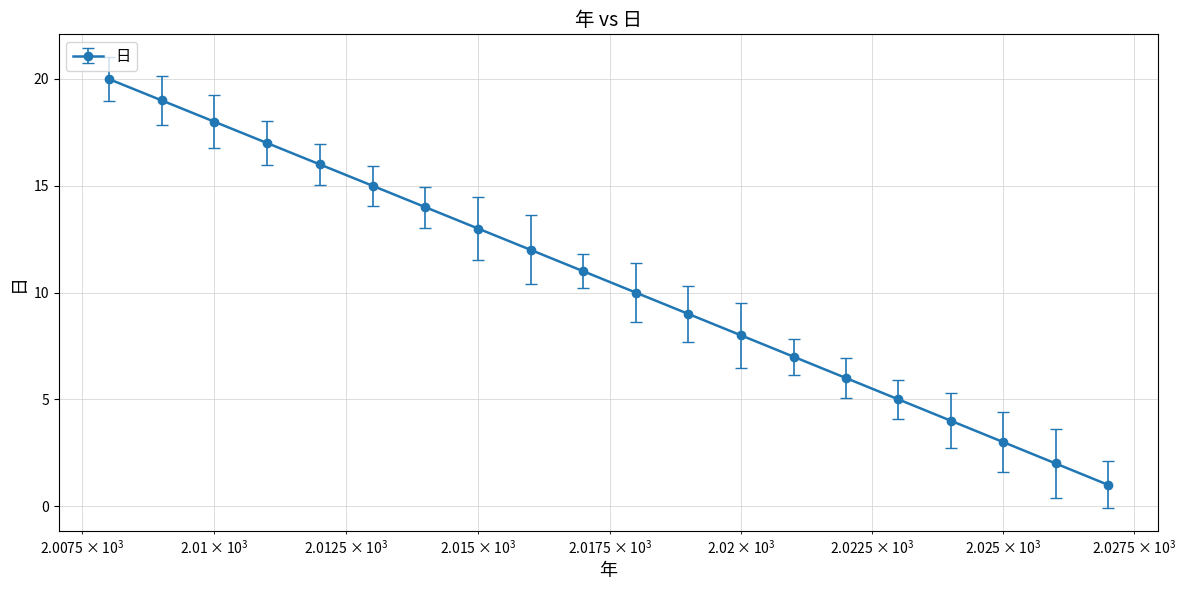

At which category does the chart reach its peak across all series?

2008